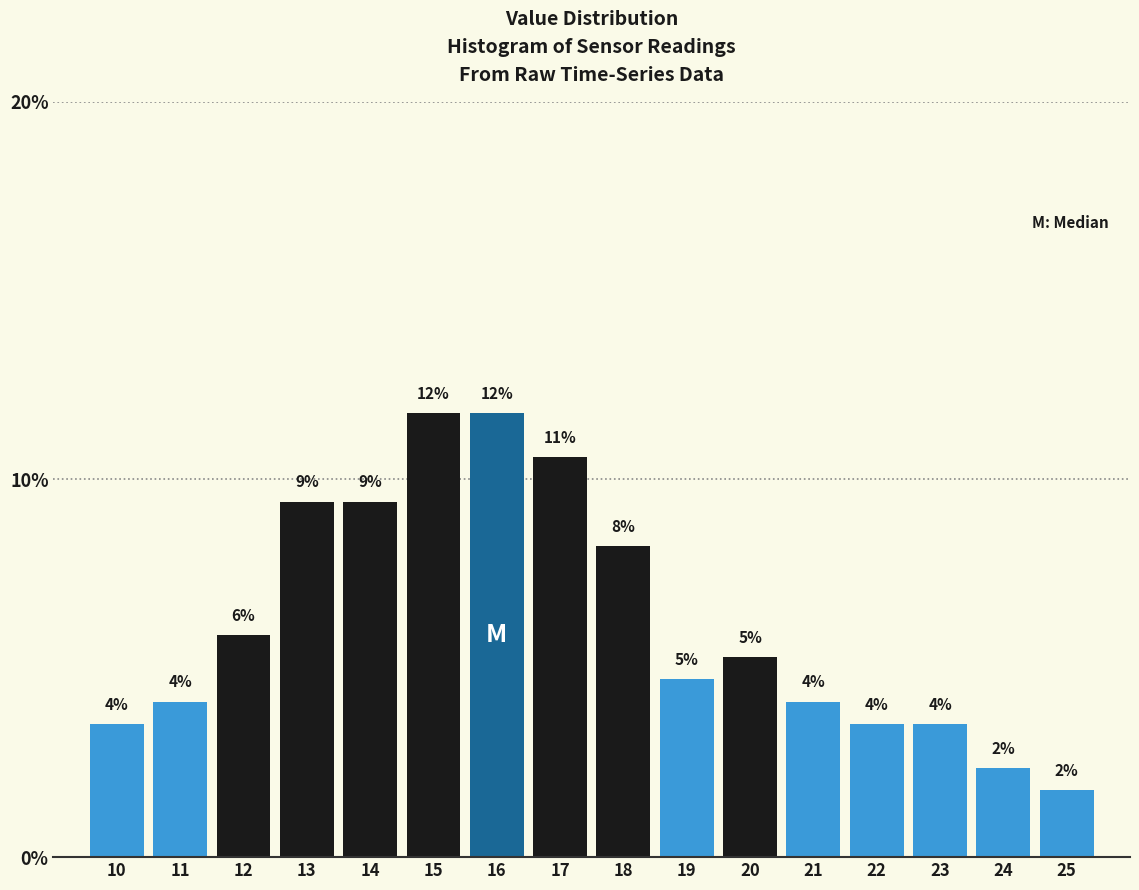

How many bars are there in total?

16